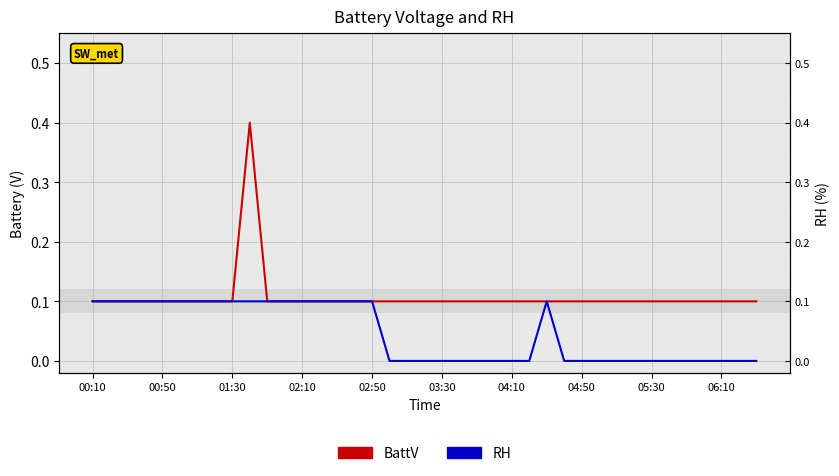

True or false: BattV and RH cross at least once.

False